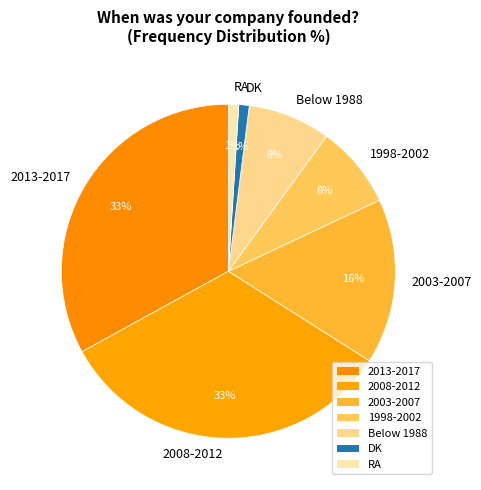

Between 2008-2012 and 2003-2007, which is larger?

2008-2012